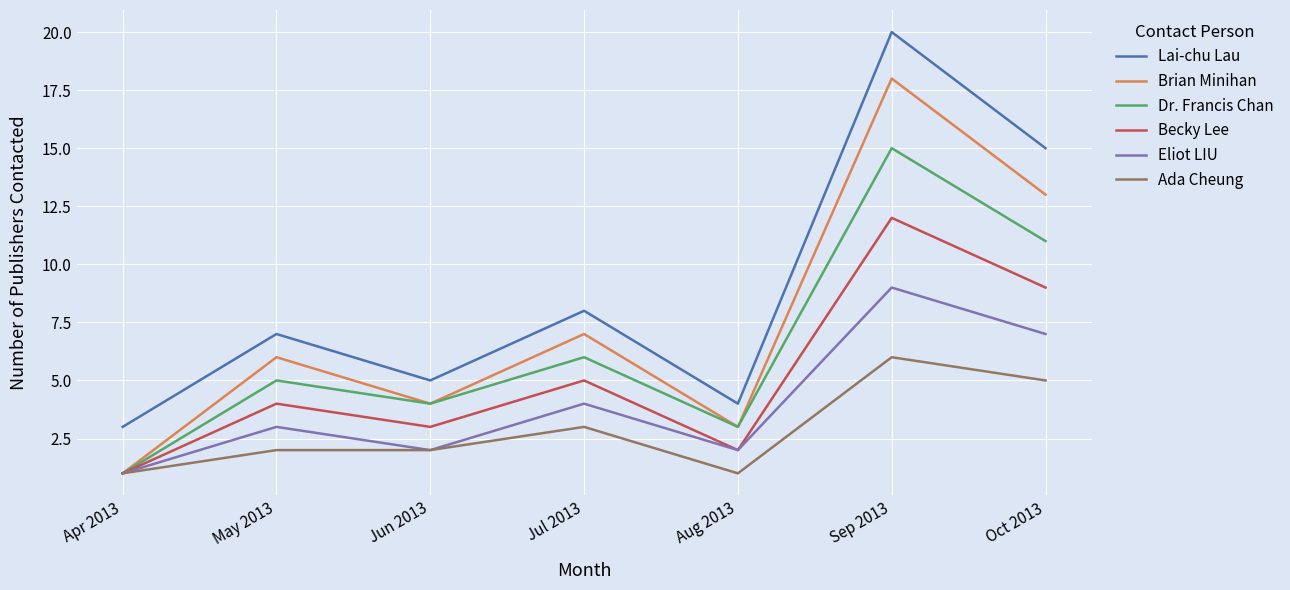

What are all the series names shown in the legend?

Lai-chu Lau, Brian Minihan, Dr. Francis Chan, Becky Lee, Eliot LIU, Ada Cheung